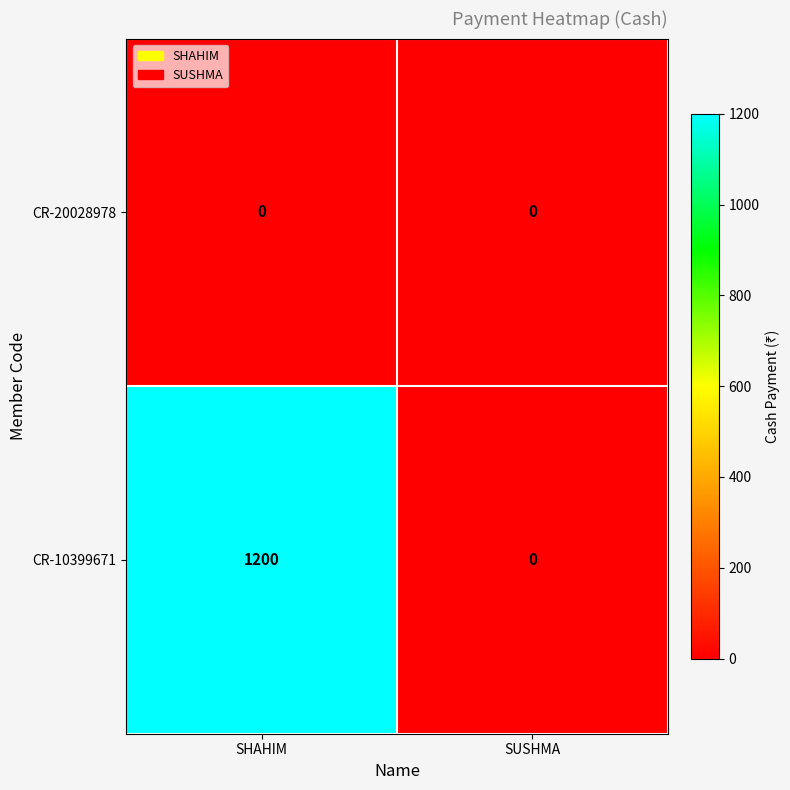

Read the CR-10399671 value at SHAHIM.

1200